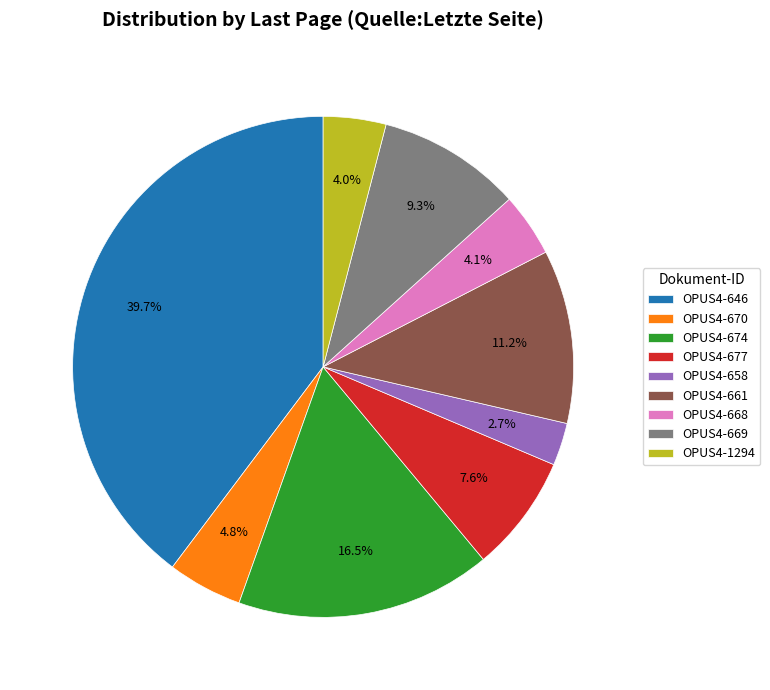

What percentage is the OPUS4-669 slice, to the nearest percent?

9%